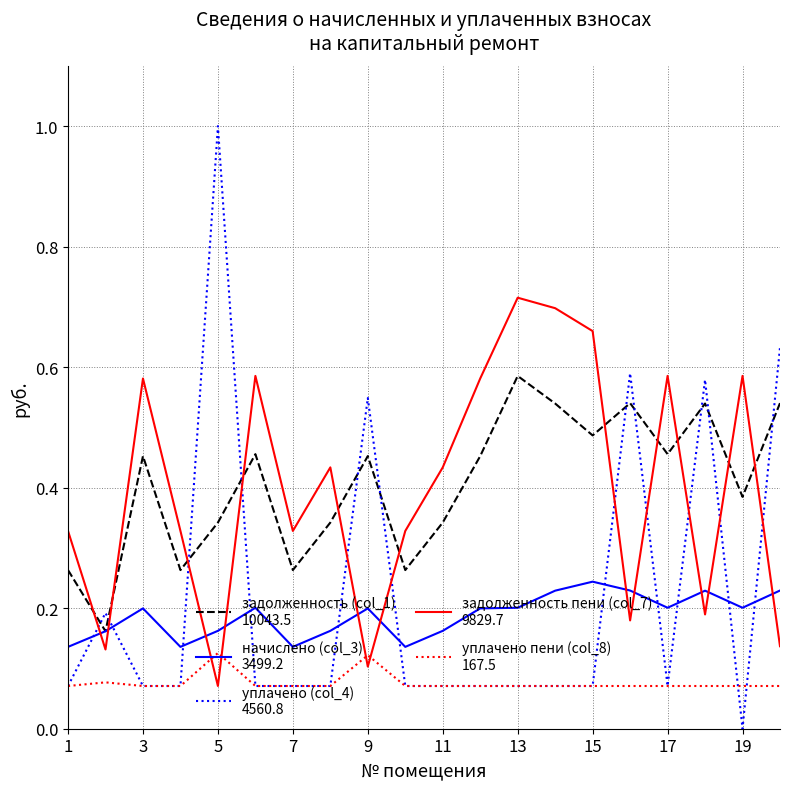

What is the greatest value displayed?

1.0